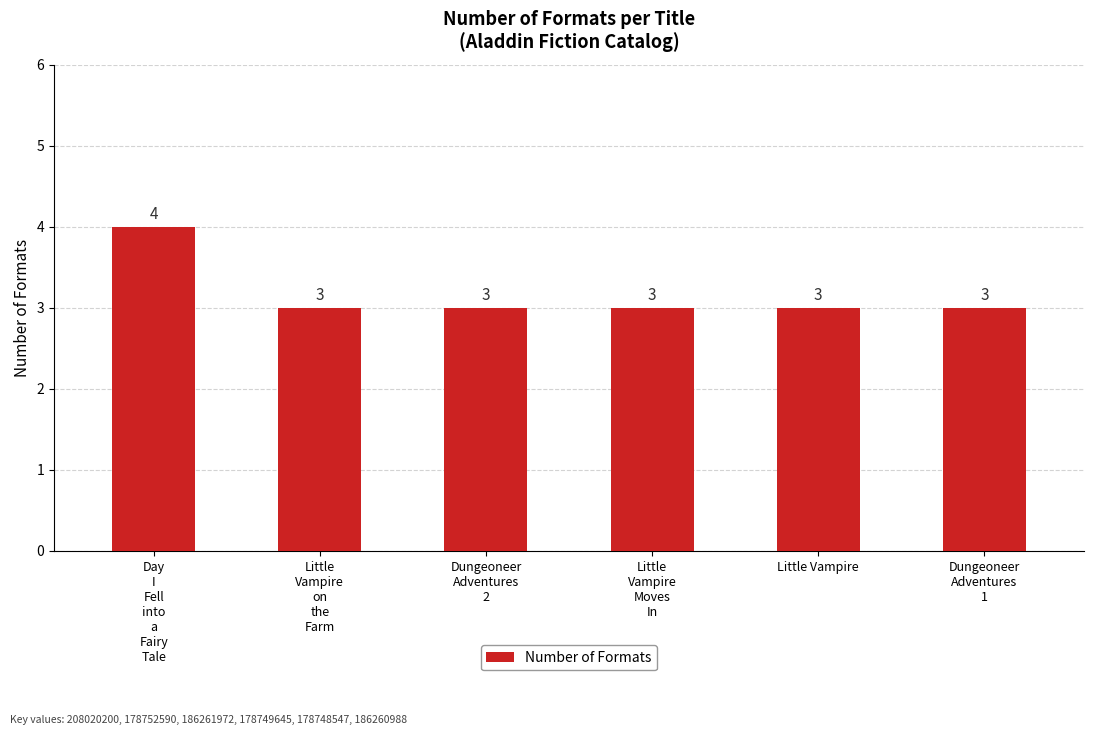

Reading left to right, extract all data points from this chart.

Day
I
Fell
into
a
Fairy
Tale=4	Little
Vampire
on
the
Farm=3	Dungeoneer
Adventures
2=3	Little
Vampire
Moves
In=3	Little Vampire=3	Dungeoneer
Adventures
1=3